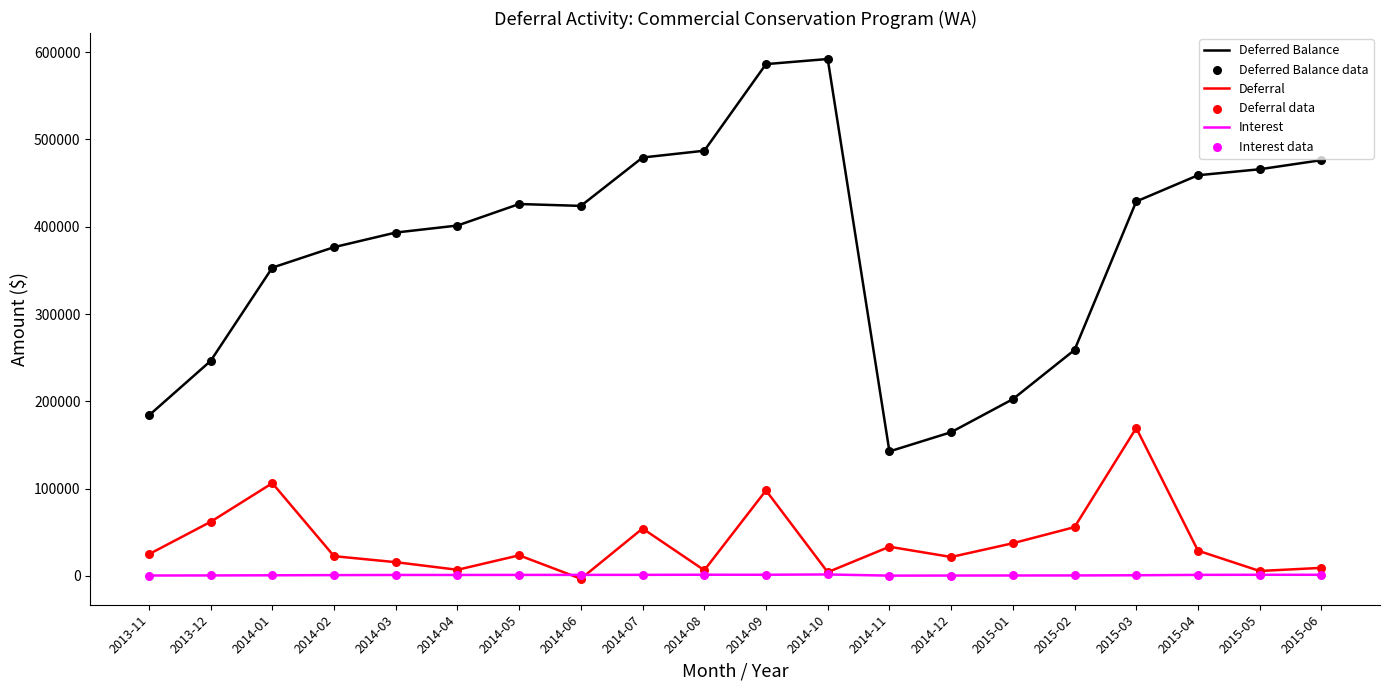

What is the total value across all series at 2014-02?

400095.2